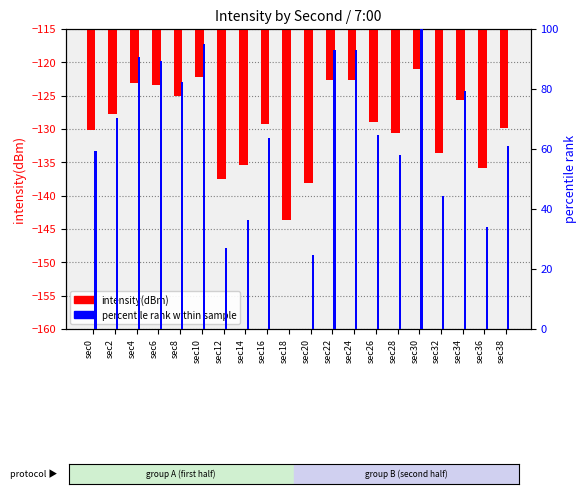

At which label does intensity(dBm) reach its minimum?

sec18